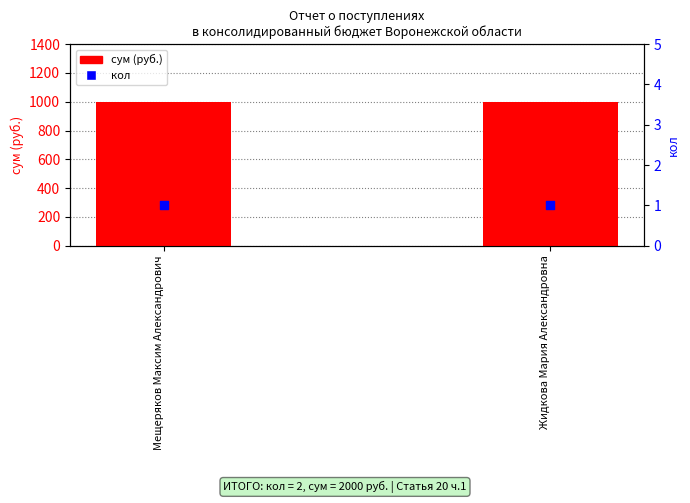

Which series has the largest Y range (max minus min)?

сум (руб.)